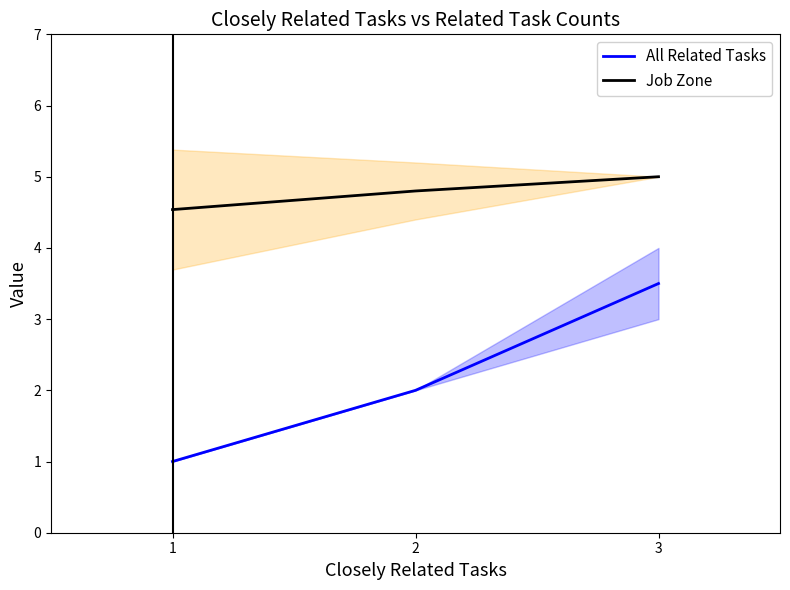

Rank the categories by Job Zone value from lowest to highest.

1, 2, 3